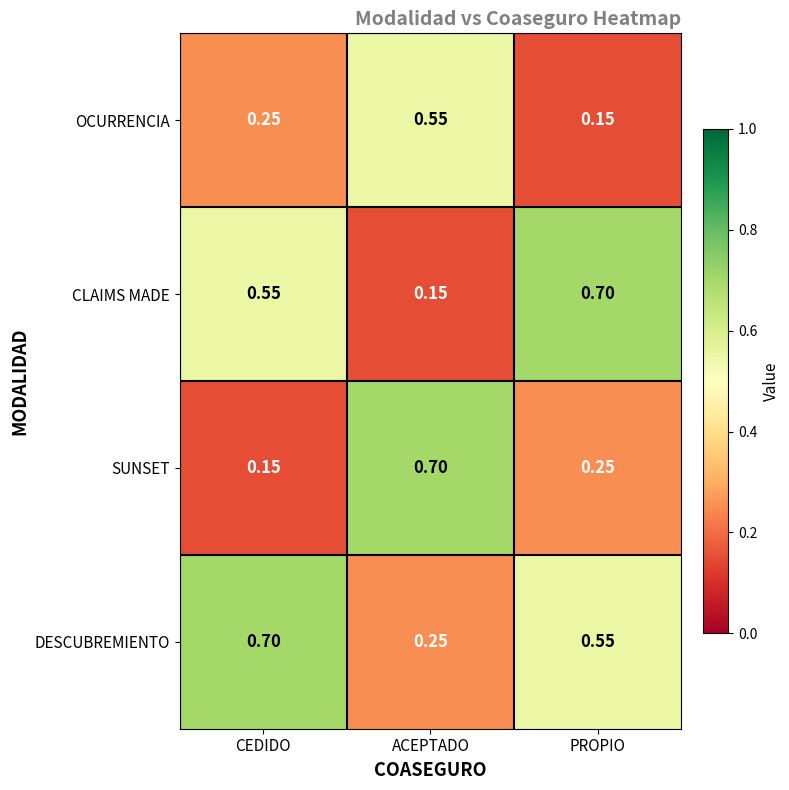

Rank the series by their average value, from lowest to highest.

OCURRENCIA, SUNSET, CLAIMS MADE, DESCUBREMIENTO